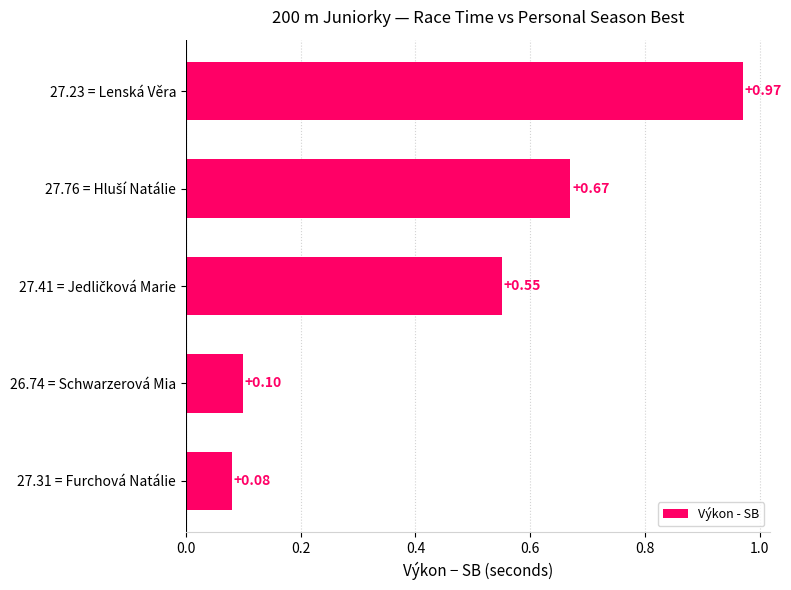

What is the sum of all values?

2.4